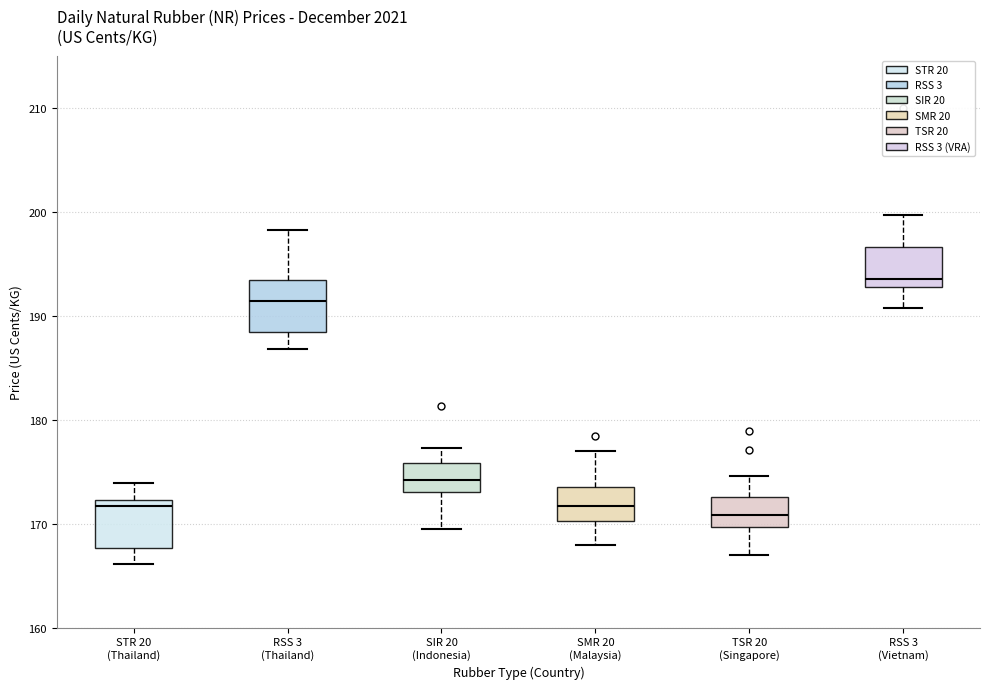

Reading left to right, transcribe this box plot: for each box, give where its median line is, the range the box spans, and where its two whiskers end, as read against the y-axis. The values are not printed on the chart, so give them approximately, as read against the axis.

STR 20 (Thailand): median 172 (just below the box's upper edge), box 168 to 172, whiskers 166 to 174
RSS 3 (Thailand): median 191, box 188 to 193, whiskers 187 to 198
SIR 20 (Indonesia): median 174, box 173 to 176, whiskers 170 to 177
SMR 20 (Malaysia): median 172, box 170 to 174, whiskers 168 to 177
TSR 20 (Singapore): median 171, box 170 to 173, whiskers 167 to 175
RSS 3 (Vietnam): median 194, box 193 to 197, whiskers 191 to 200